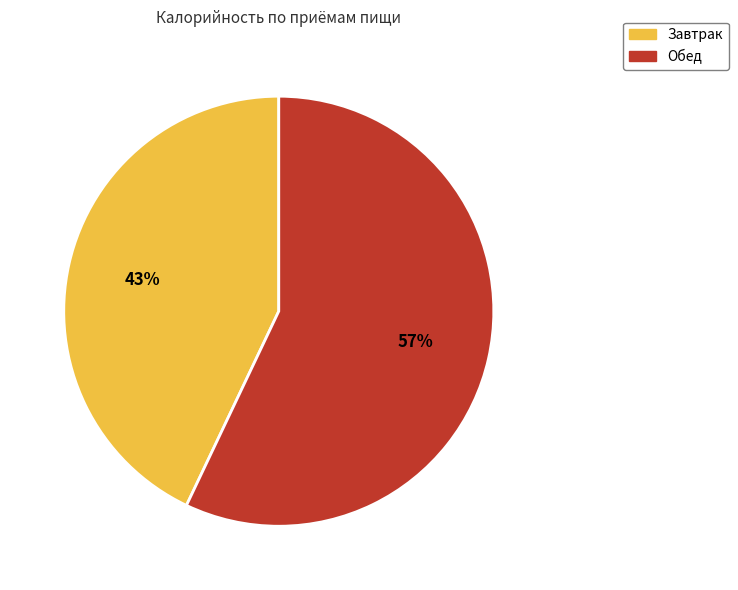

Rank the categories by value from highest to lowest.

Обед, Завтрак